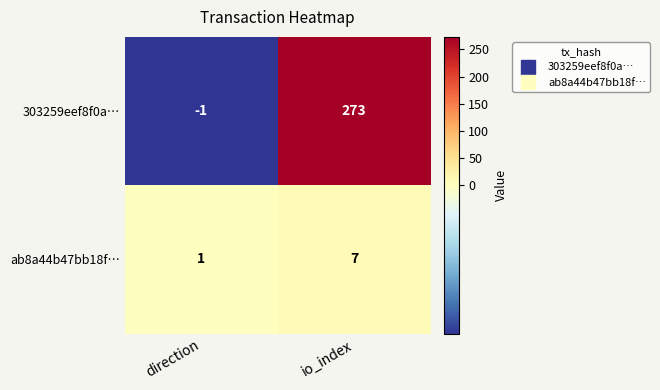

At which category is the sum across all series the highest?

io_index